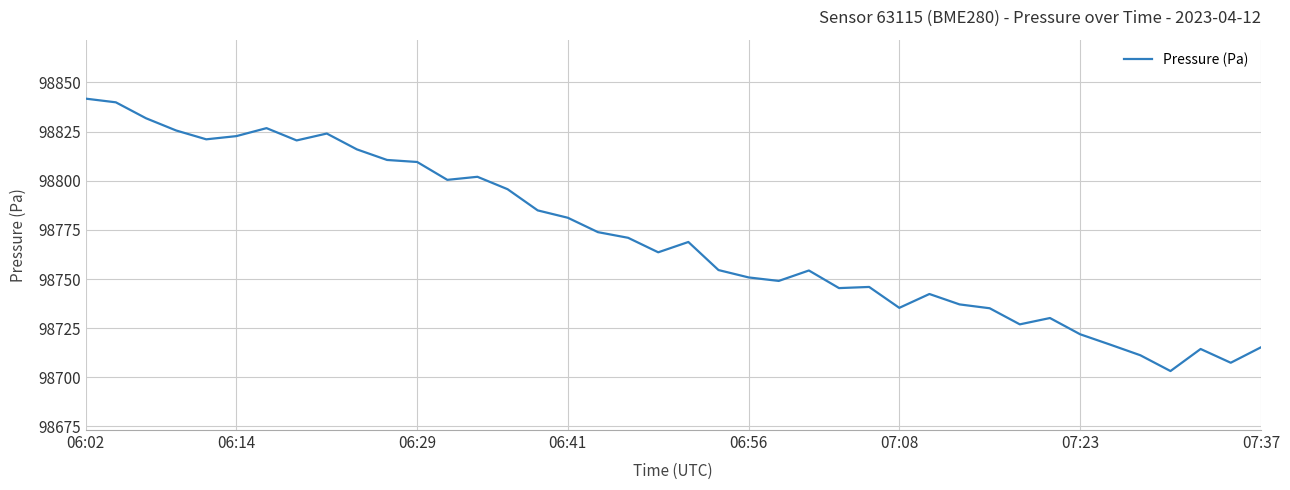

What is the smallest value displayed?

98703.2